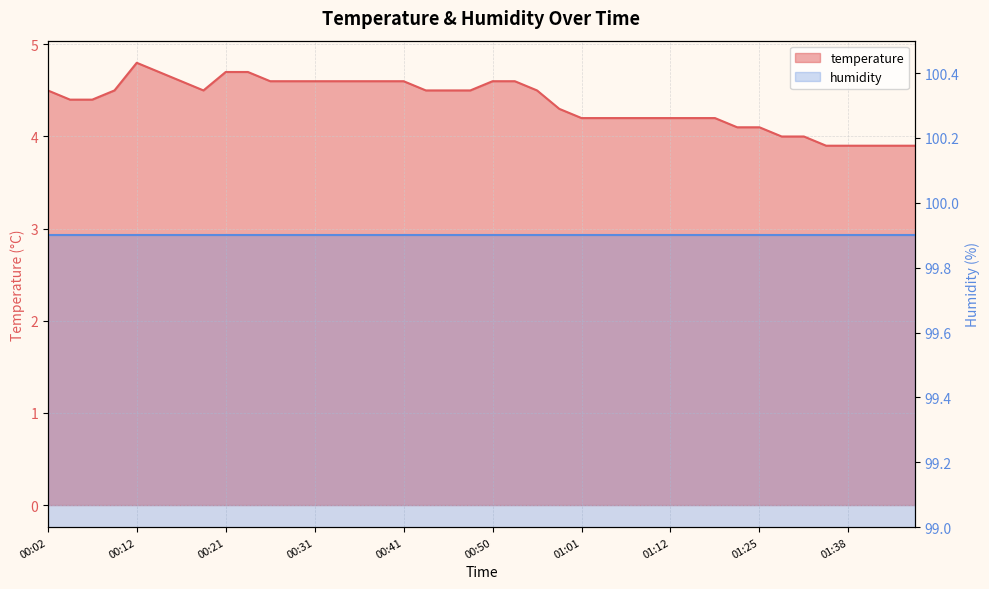

What is the change in value from 00:19 to 01:09?

-0.3